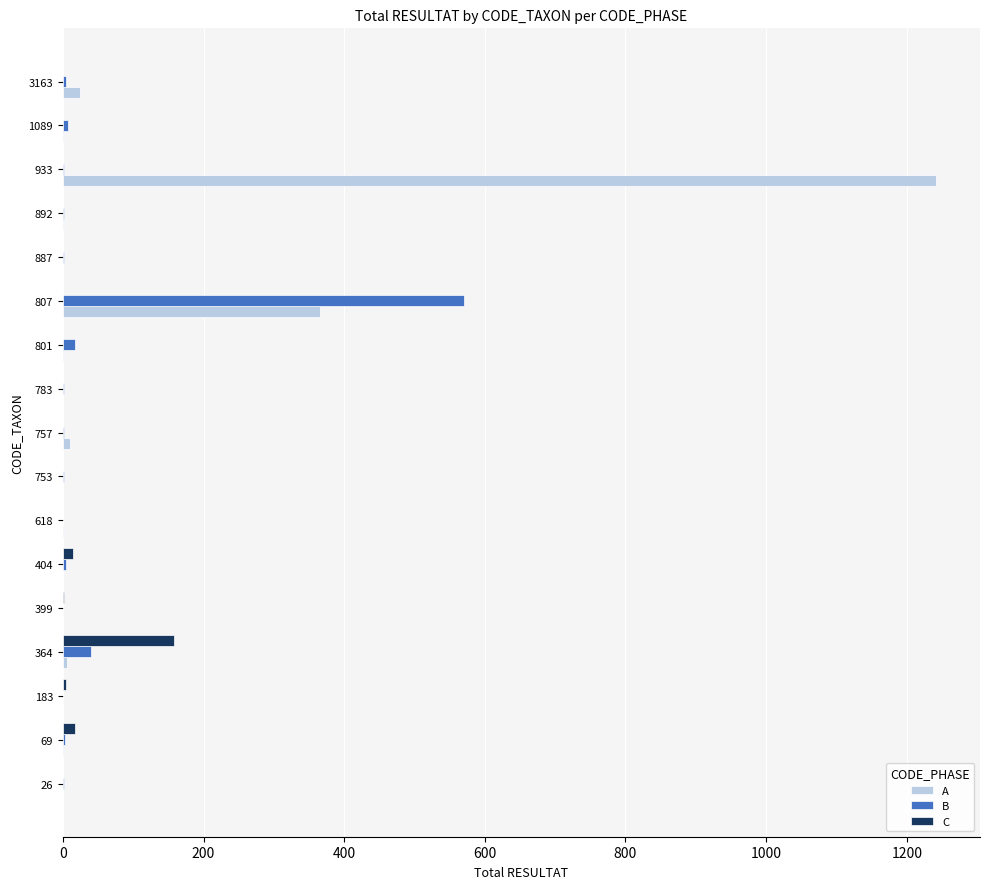

At which category is the sum across all series the highest?

933